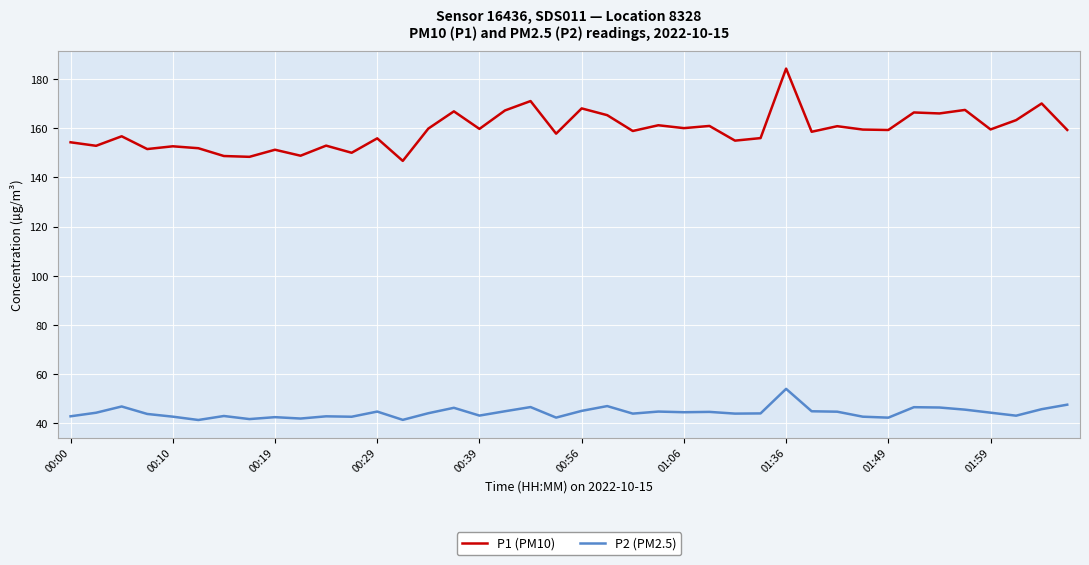

Which series has the widest spread of values?

P1 (PM10)